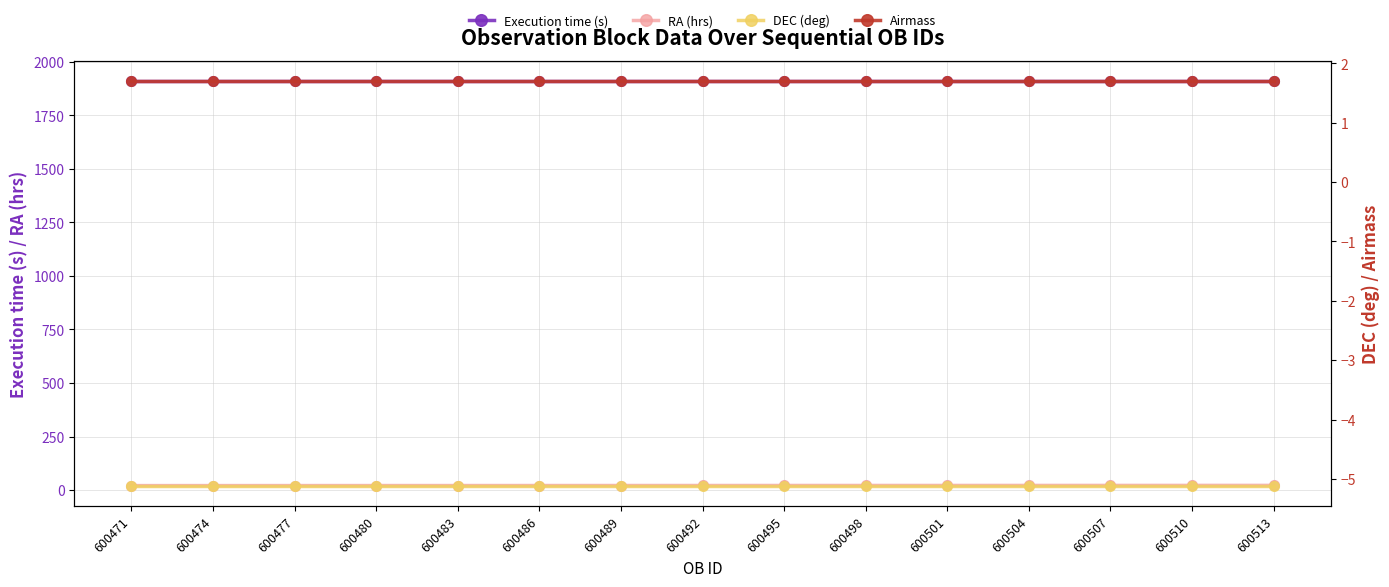

True or false: Airmass has a value of 1.7 at 600483.

True